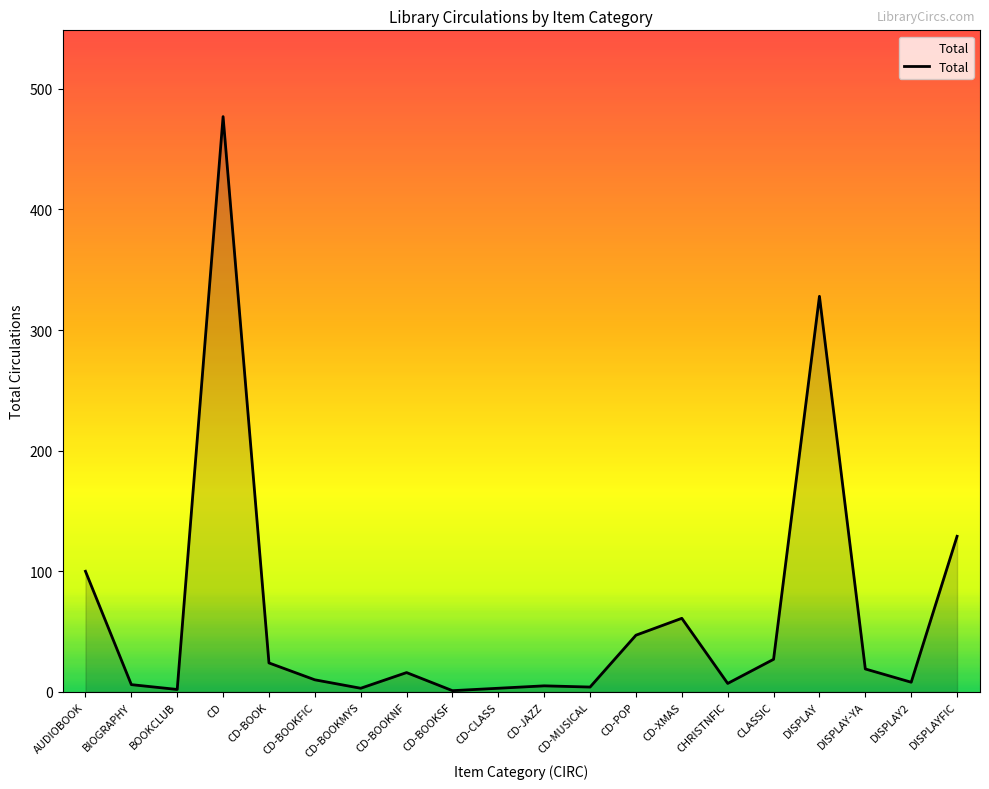

Which has a higher value, DISPLAY2 or CD-XMAS?

CD-XMAS